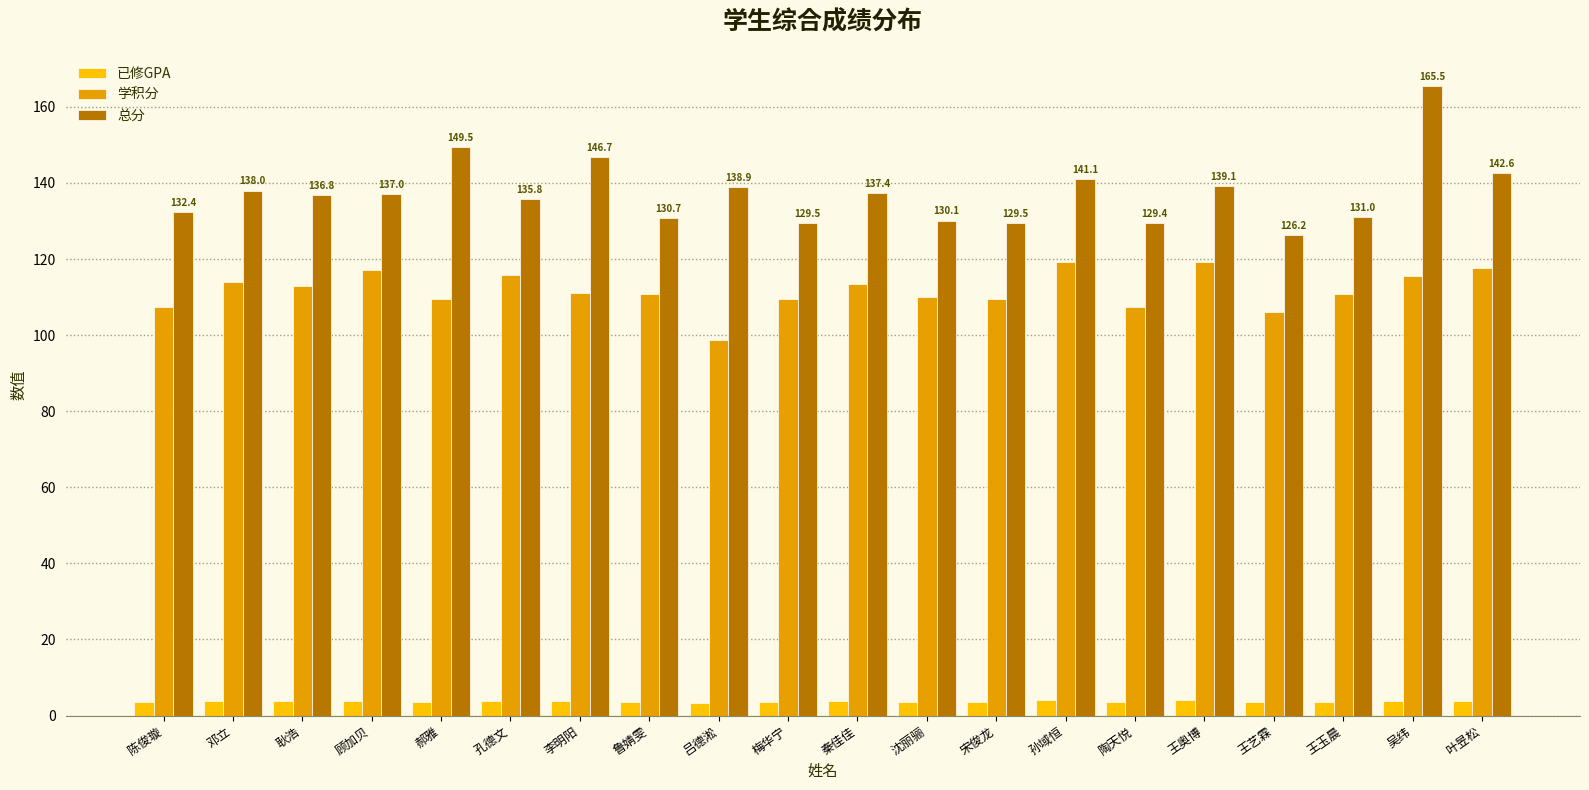

What is the total value across all series at 鲁婧雯?

245.1